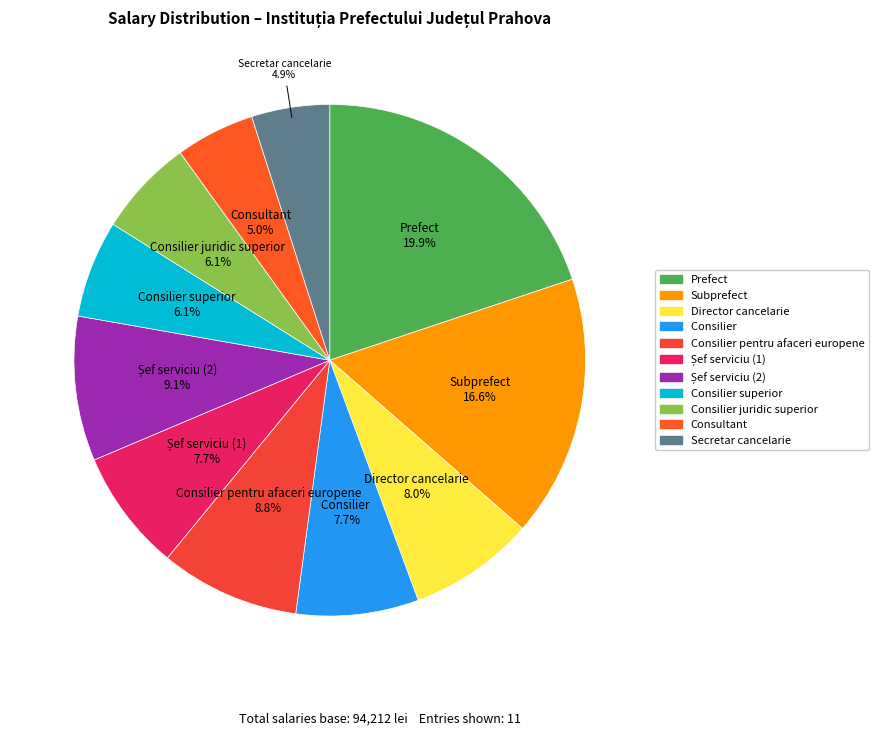

Is there any slice that represents more than half of the pie?

No